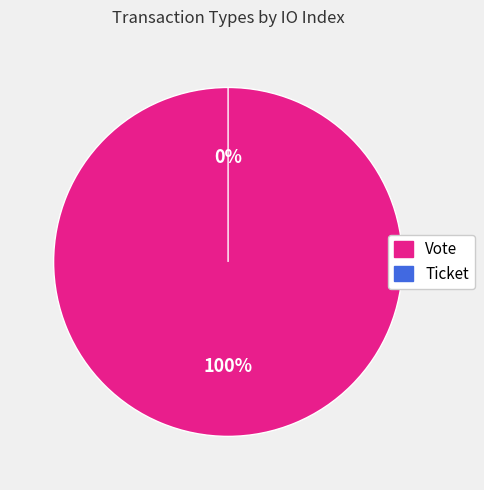

Rank the categories by value from highest to lowest.

Vote, Ticket